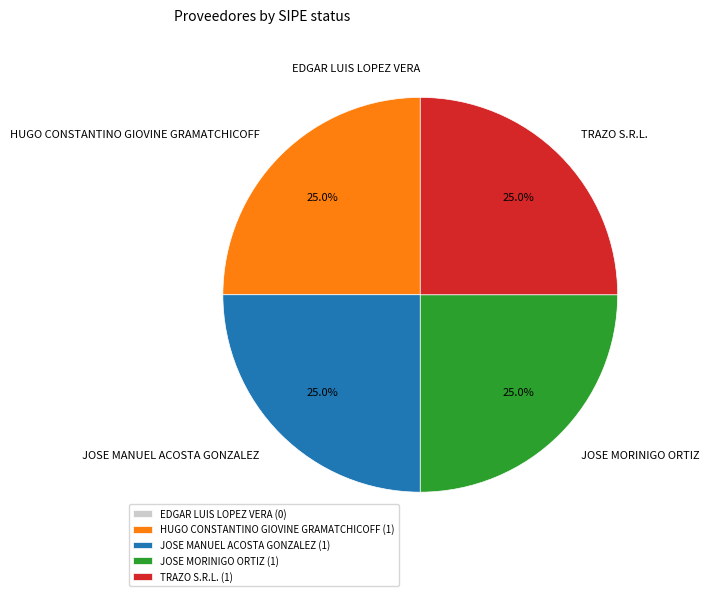

Is JOSE MORINIGO ORTIZ the majority of the pie?

No